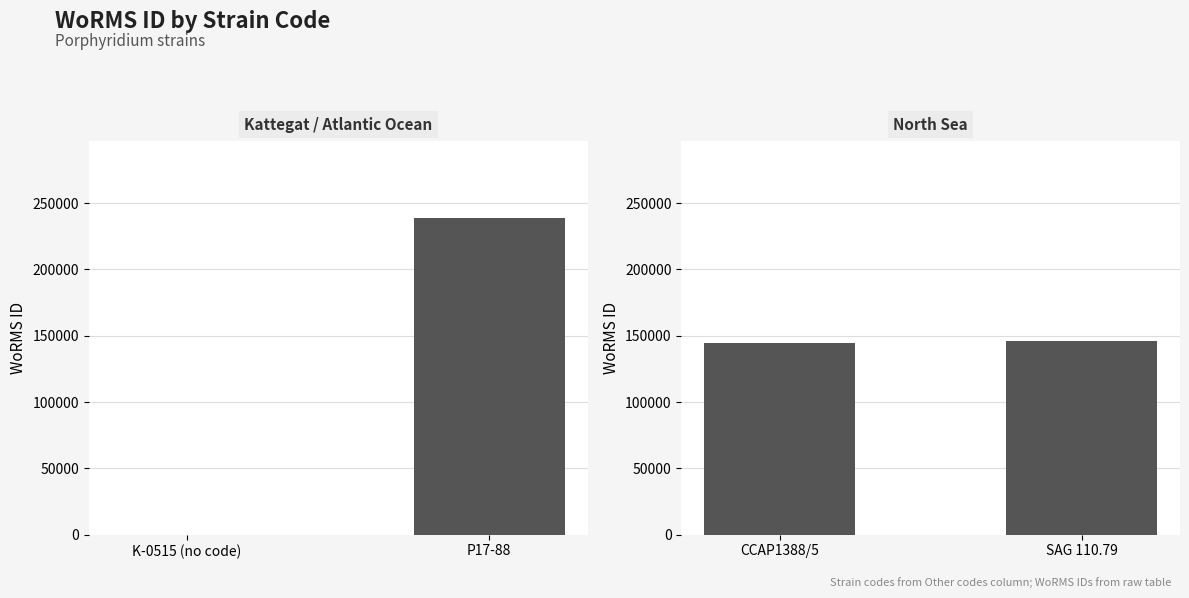

Are the bars horizontal?

No